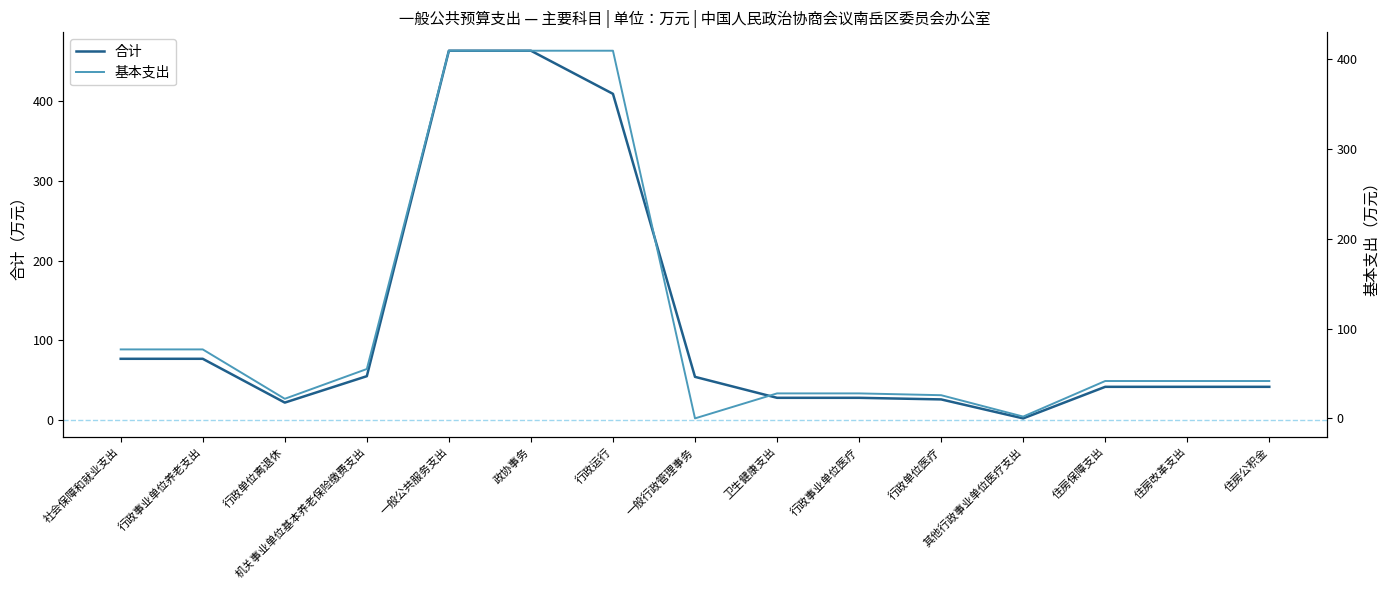

Count the number of categories in the chart.

15